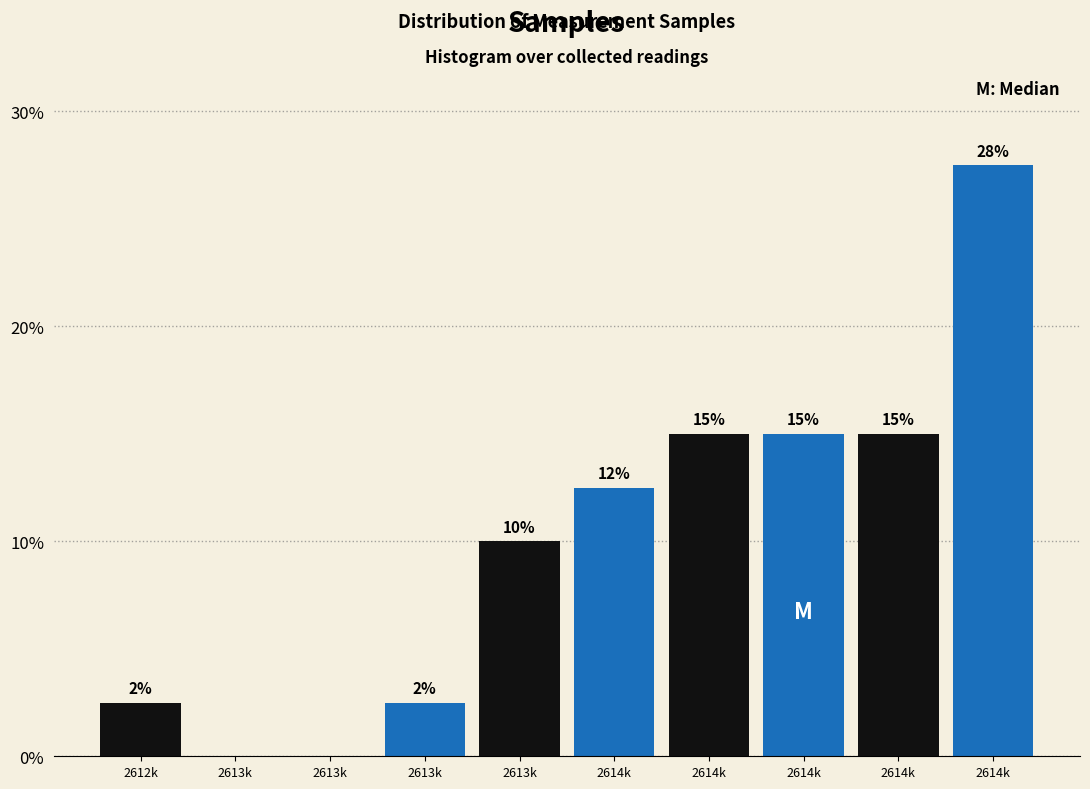

How many data points does each series have?

10